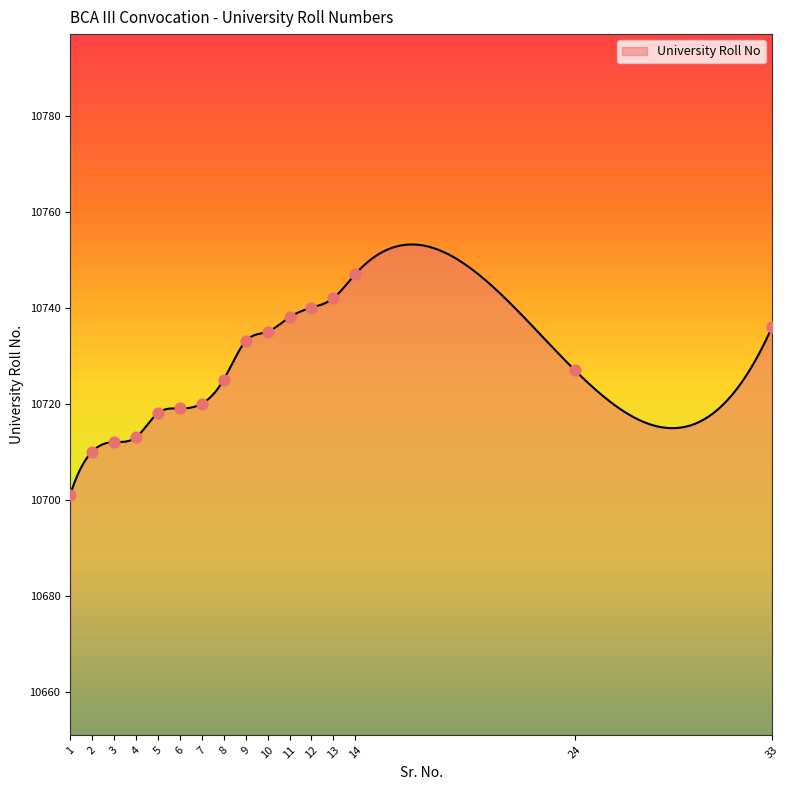

What is the ratio of the value at 24 to the value at 33?

1.0